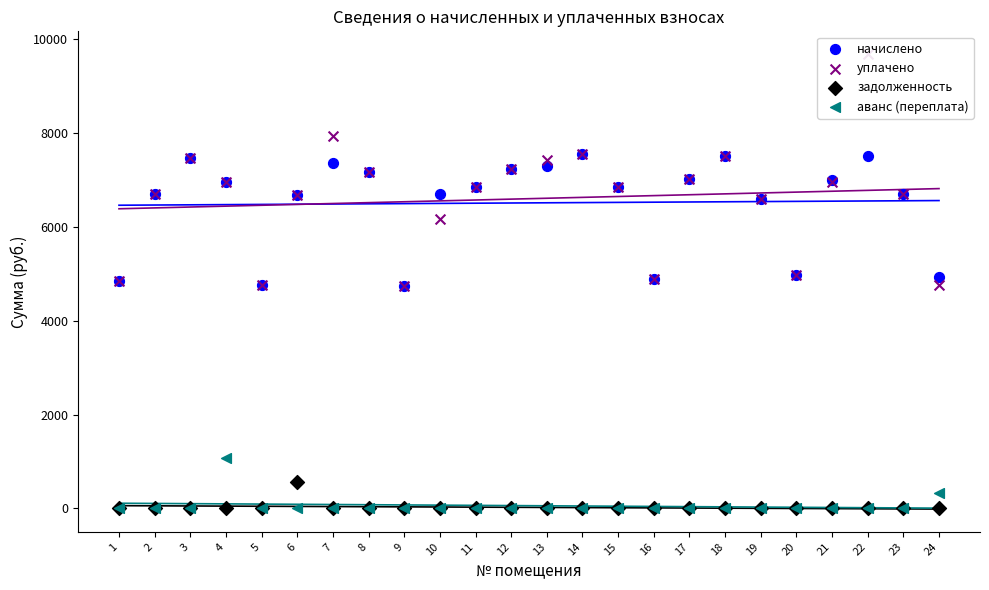

Which series has the widest spread of Y values?

уплачено